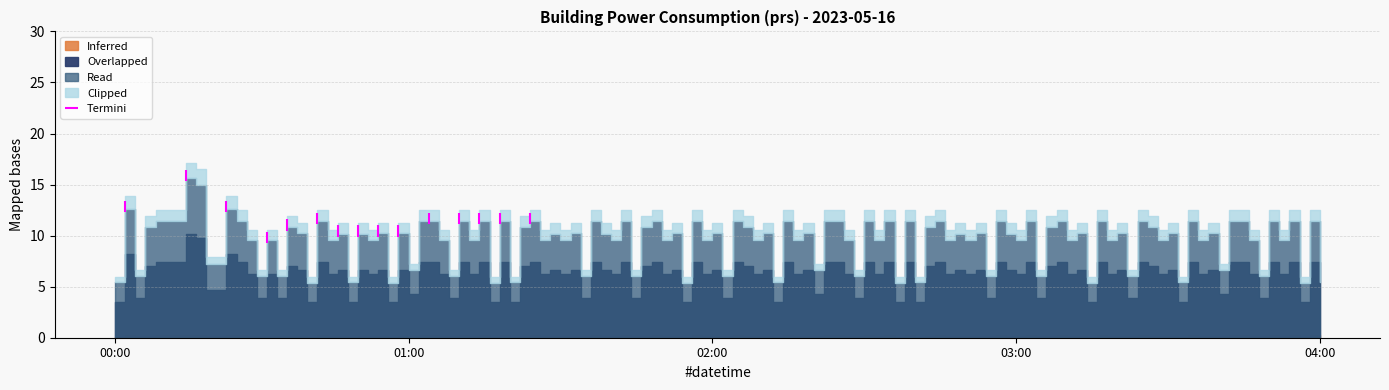

What is the difference between the maximum and minimum values?

1.1